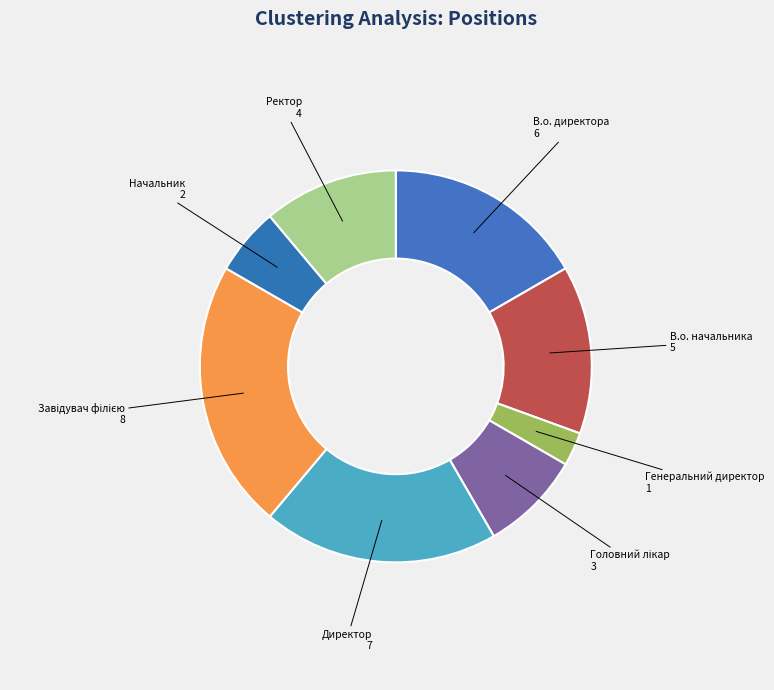

Between Начальник 2 and Генеральний директор 1, which is larger?

Начальник 2